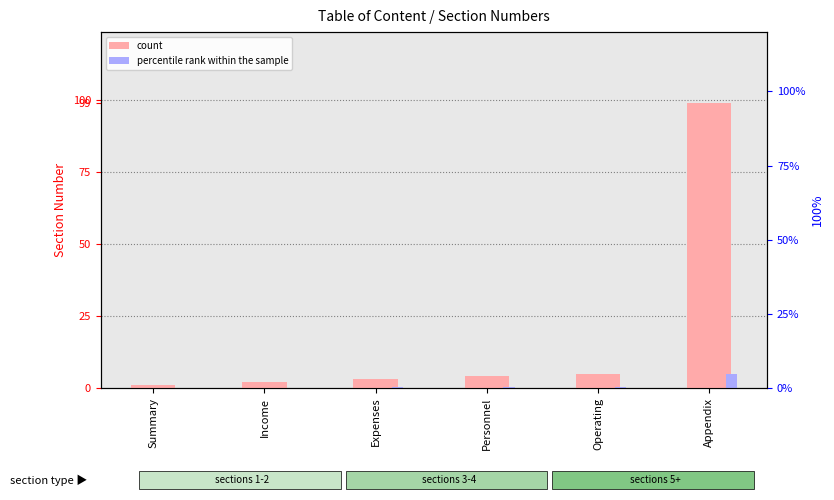

What is the greatest value displayed?

99.0